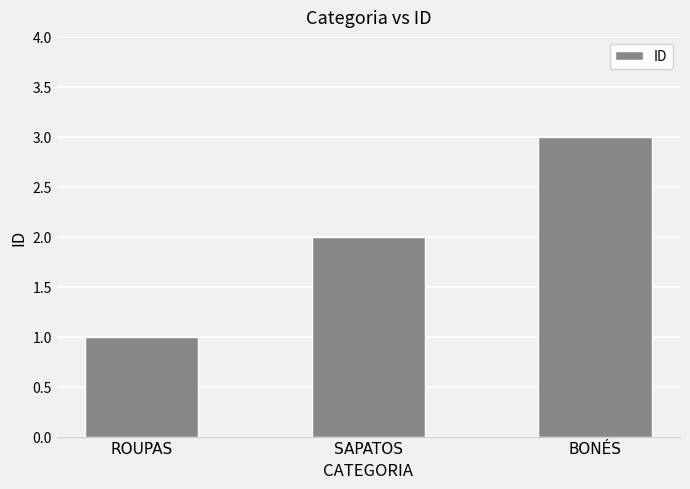

Reading left to right, list all the values displayed in this chart.

ROUPAS=1	SAPATOS=2	BONÉS=3